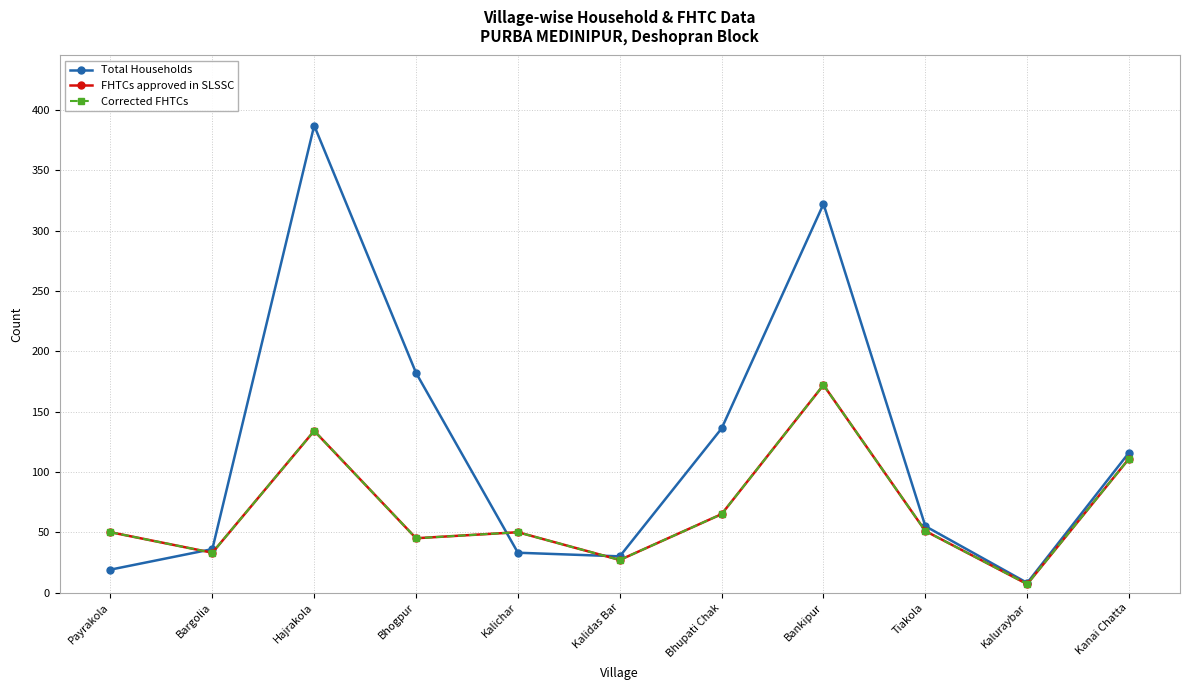

True or false: Corrected FHTCs has a value of 24 at Payrakola.

False